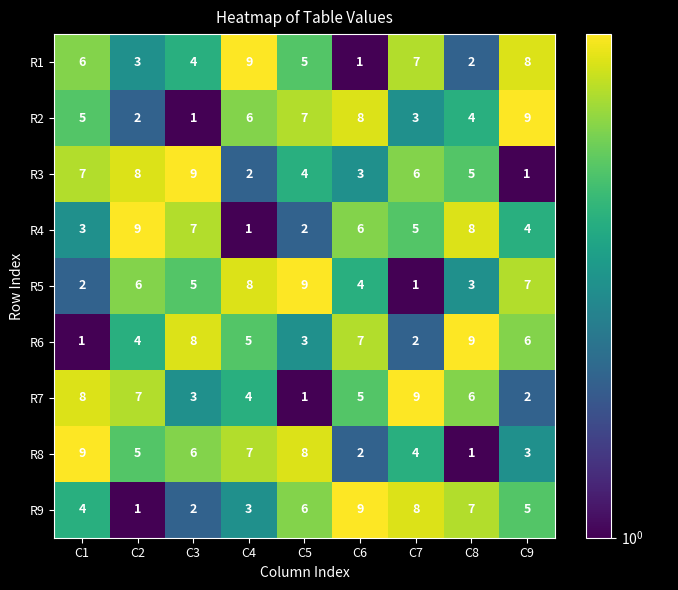

What is the difference between the maximum and minimum values in the R6 series?

8